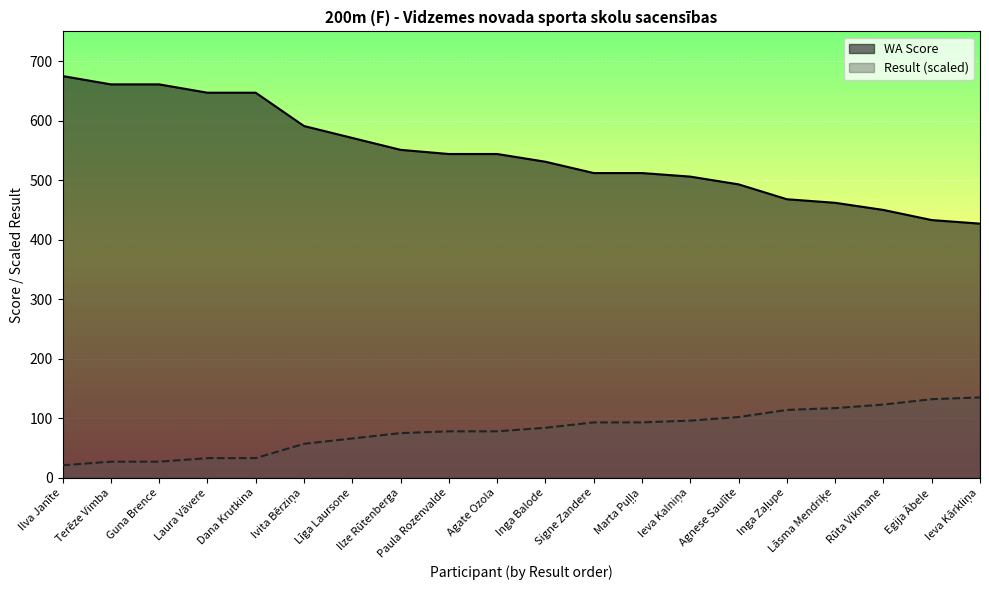

Count the number of categories in the chart.

20